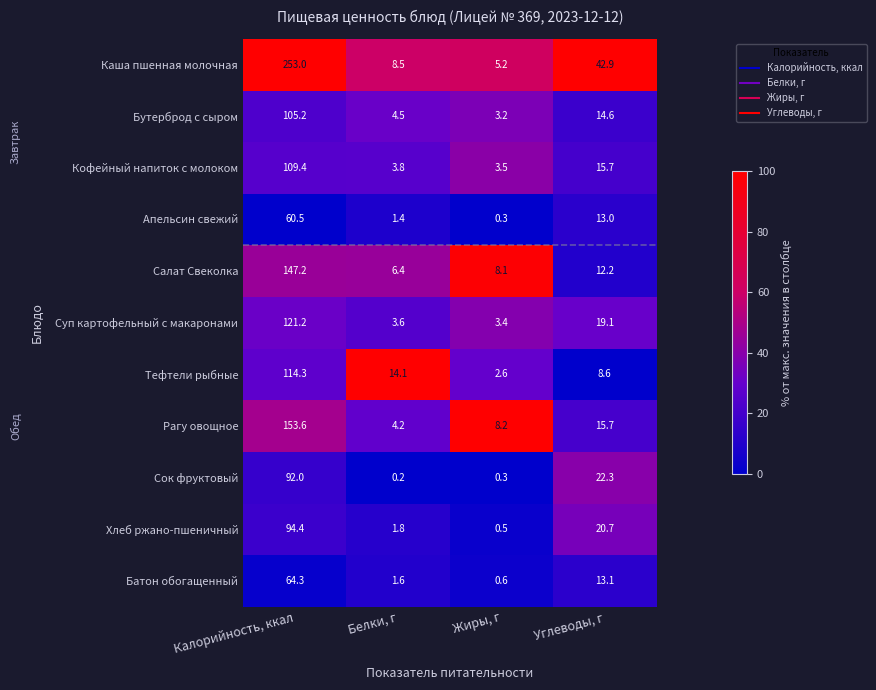

Which series has the largest total across all categories?

Каша пшенная молочная